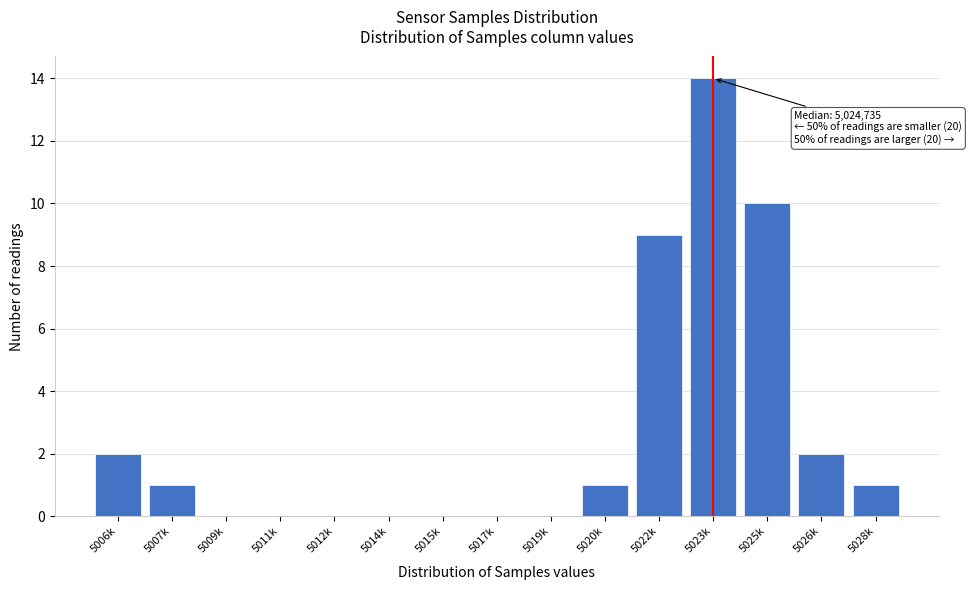

Reading left to right, extract all data points from this chart.

5006k=2	5007k=1	5009k=0	5011k=0	5012k=0	5014k=0	5015k=0	5017k=0	5019k=0	5020k=1	5022k=9	5023k=14	5025k=10	5026k=2	5028k=1